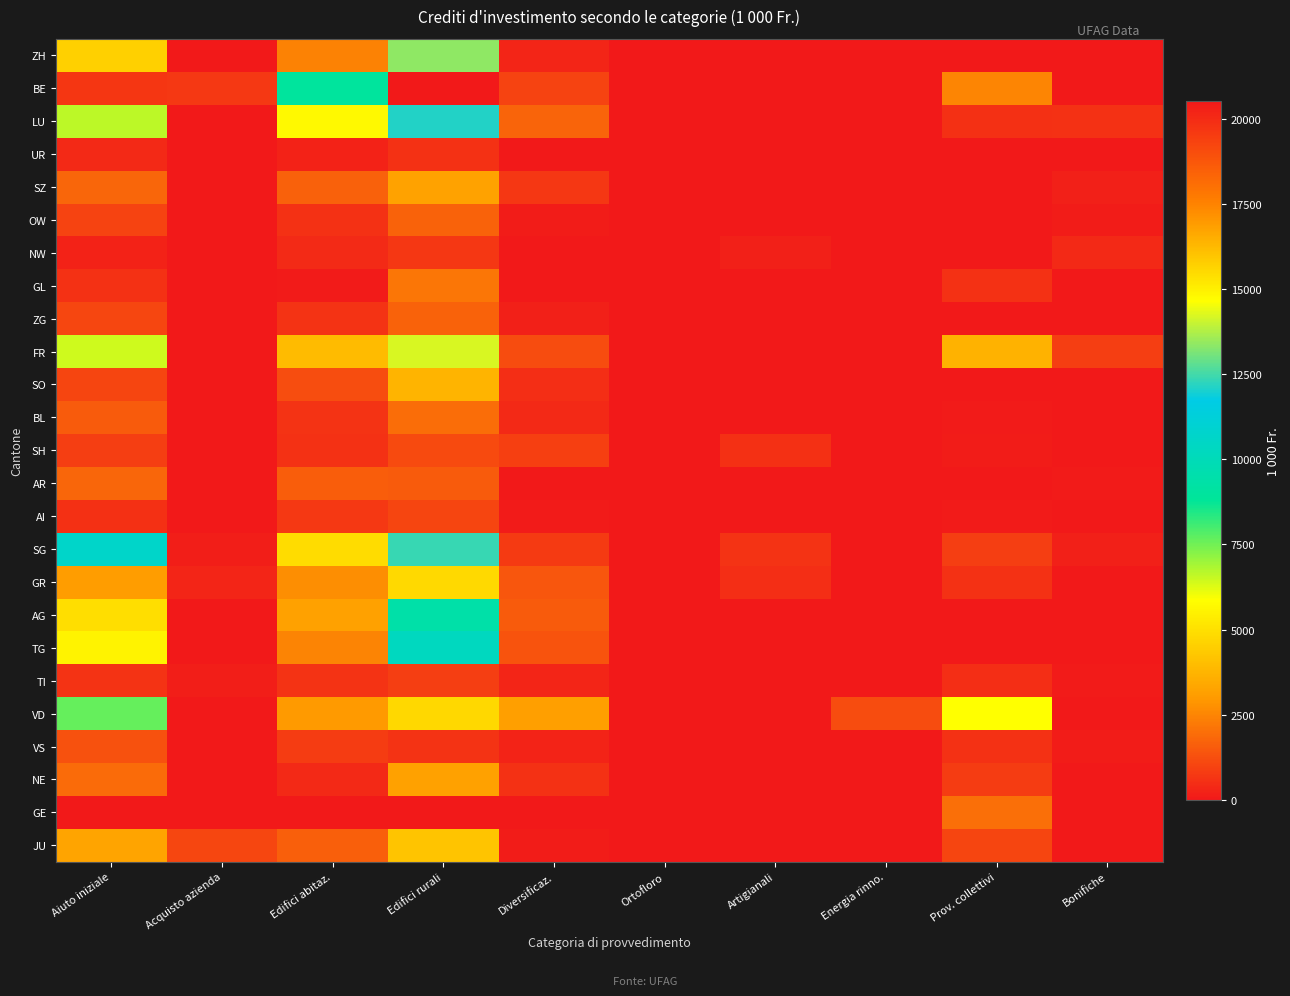

What is the total value across all series at Energia rinno.?

1200.0